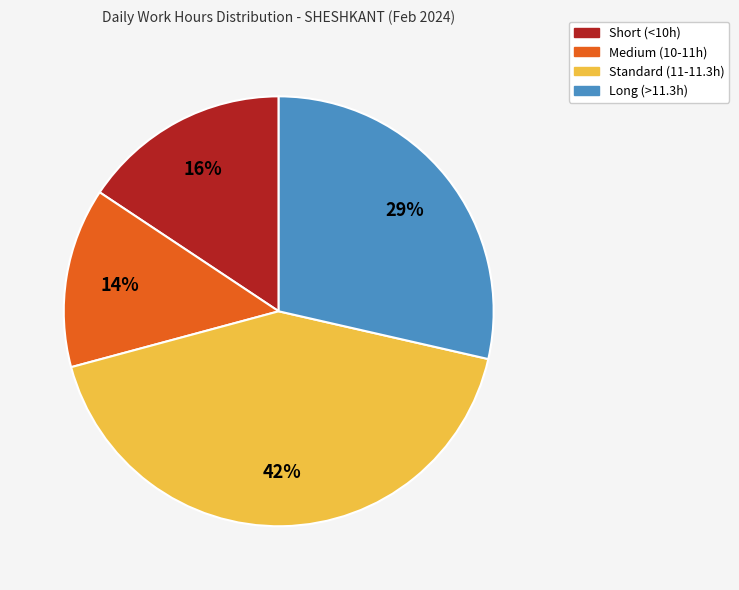

To the nearest percent, what is the average slice percentage?

25%